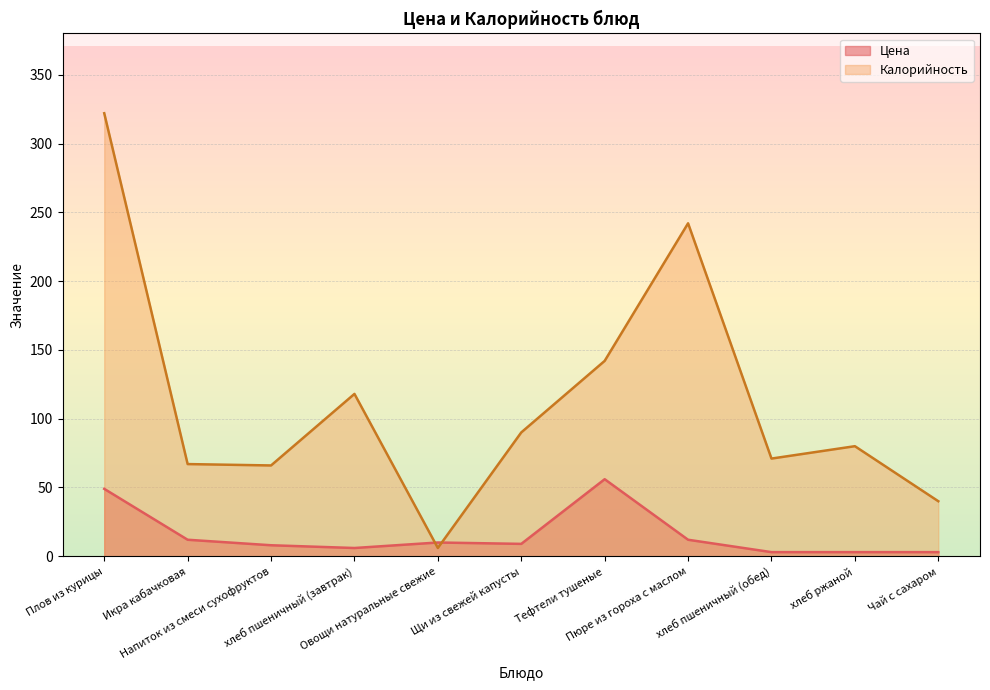

What is the value of the Цена point at the 8th from the left?

12